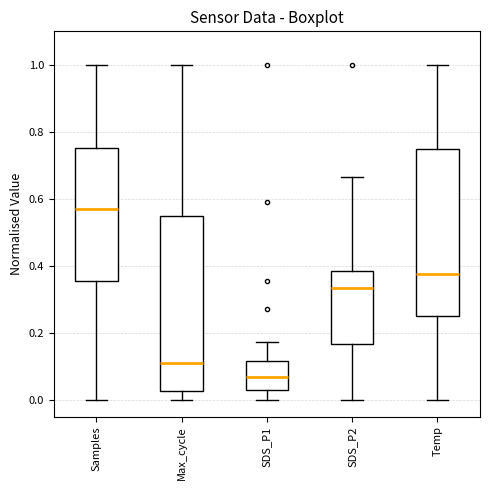

Reading left to right, read every box against the y-axis: the position of its median line, the range the box covers, and the ends of its whiskers. The values are not printed on the chart, so give them approximately, as read against the axis.

Samples: median 0.56, box 0.36 to 0.76, whiskers 0.00 to 1.00
Max_cycle: median 0.12, box 0.02 to 0.54, whiskers 0.00 to 1.00
SDS_P1: median 0.06, box 0.04 to 0.12, whiskers 0.00 to 0.18
SDS_P2: median 0.34, box 0.16 to 0.38, whiskers 0.00 to 0.66
Temp: median 0.38, box 0.26 to 0.76, whiskers 0.00 to 1.00